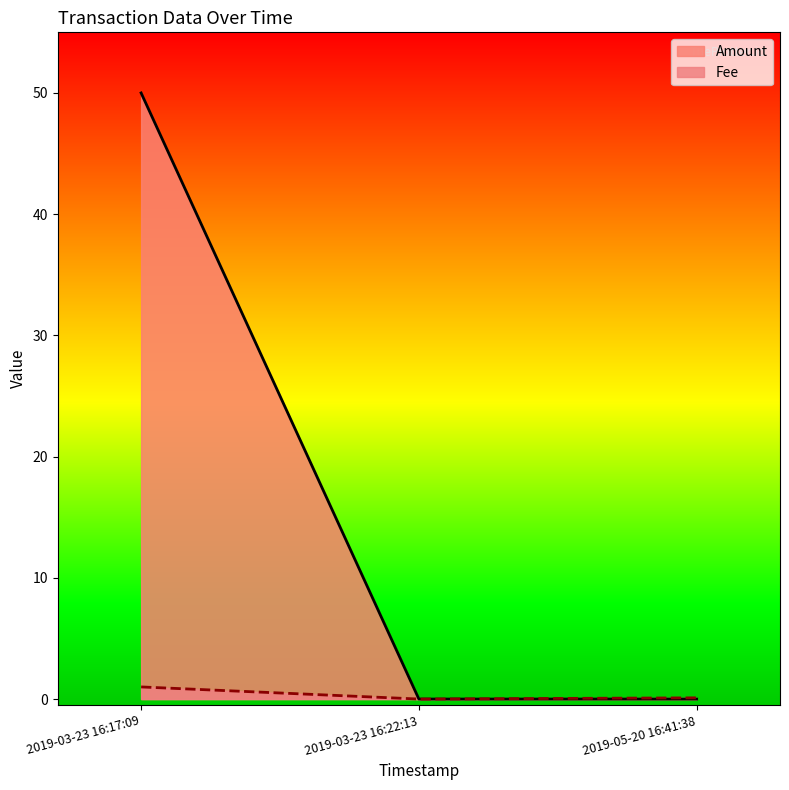

Is it true that Fee equals 1.0 at 2019-03-23 16:17:09?

True